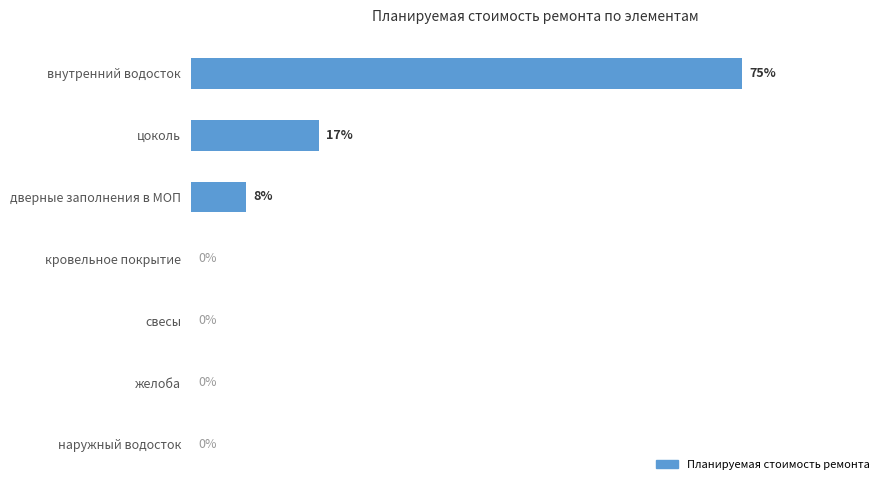

Which category has the highest value across all series?

внутренний водосток